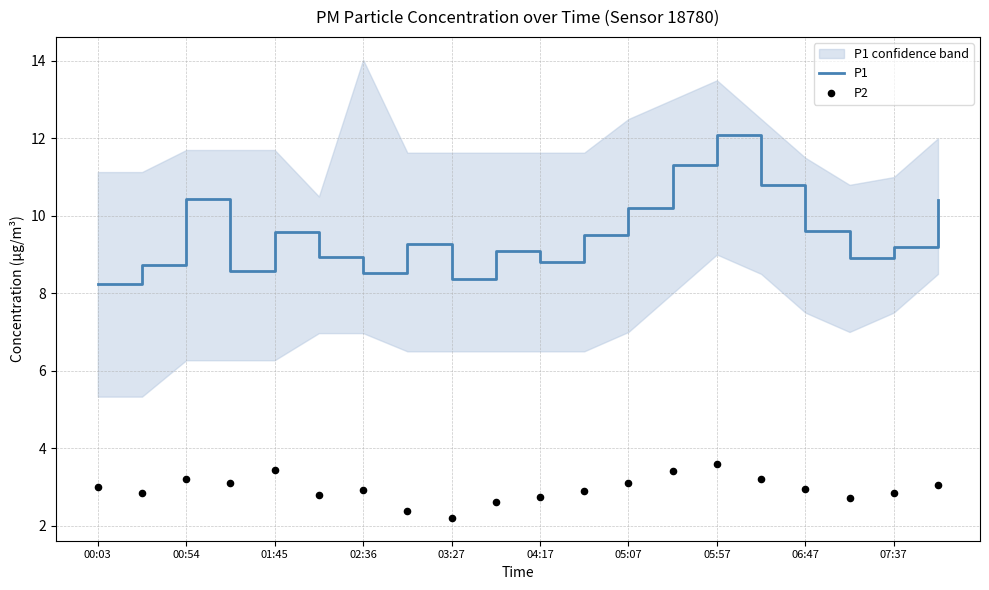

At how many categories does at least one series exceed 2?

20